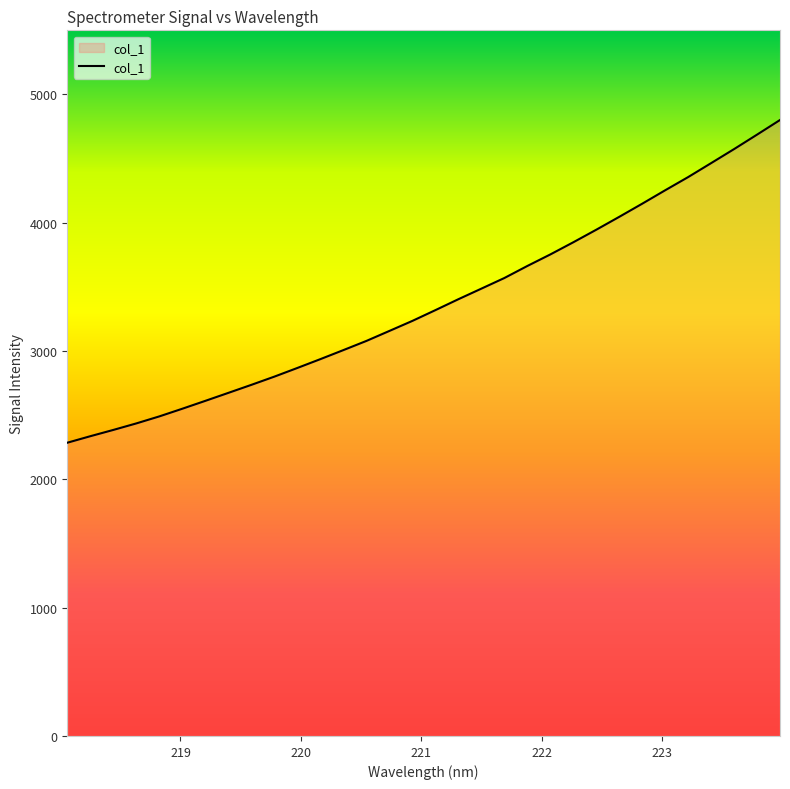

What is the sum of all values?

107915.6